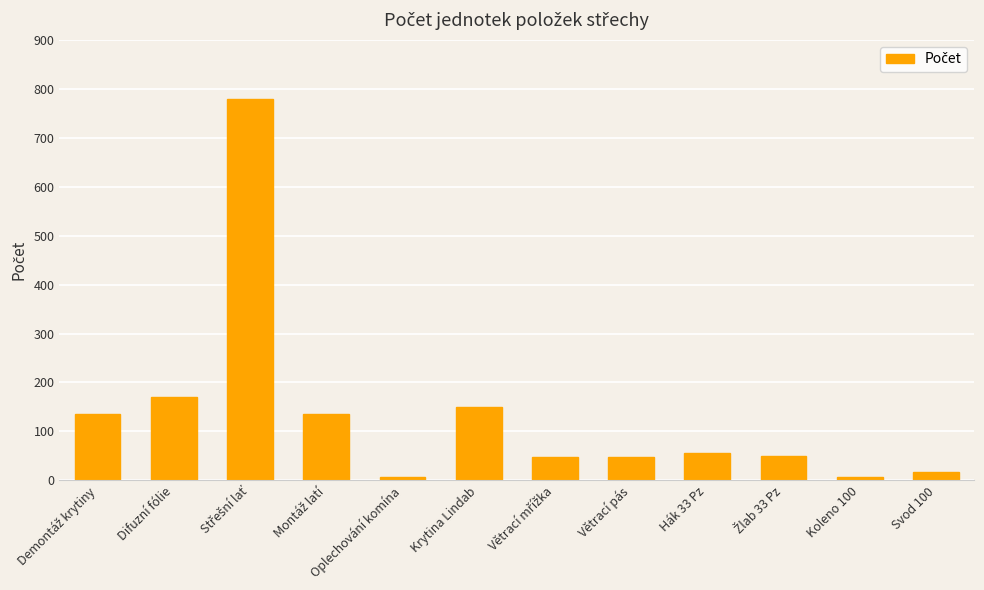

What is the difference between the maximum and minimum values?

774